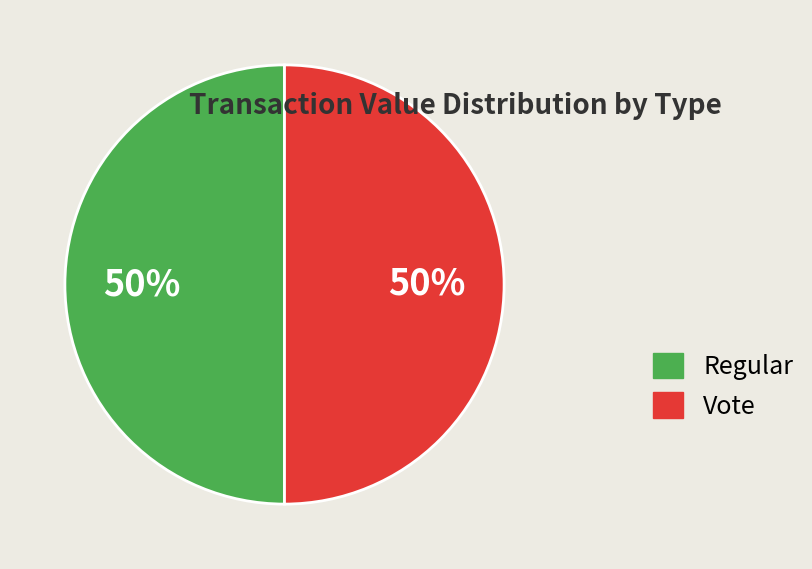

To the nearest percent, what is the combined percentage of Vote and Regular?

100%